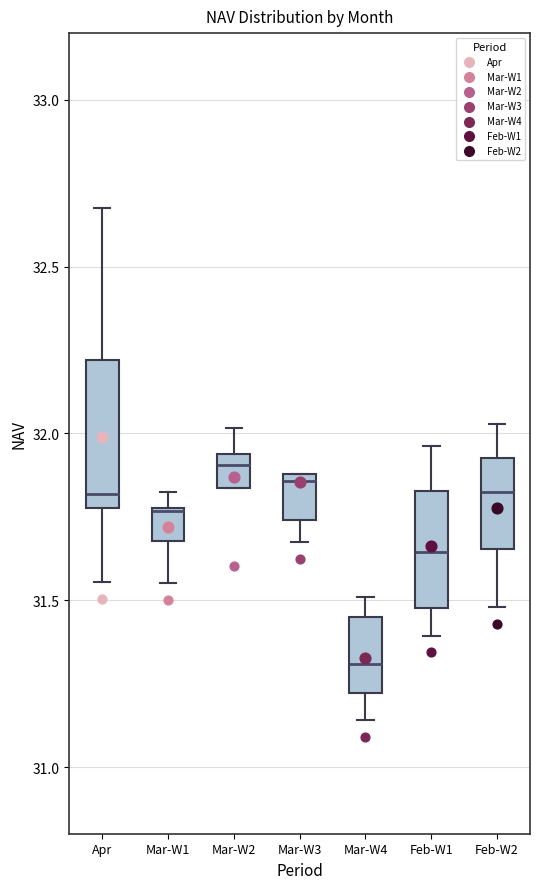

Reading left to right, read every box against the y-axis: the position of its median line, the range the box covers, and the ends of its whiskers. The values are not printed on the chart, so give them approximately, as read against the axis.

Apr: median 31.80 (just above the box's lower edge), box 31.80 to 32.20, whiskers 31.55 to 32.70
Mar-W1: median 31.75 (drawn on the box's upper edge), box 31.70 to 31.80, whiskers 31.55 to 31.80 (just above the box's upper edge)
Mar-W2: median 31.90, box 31.85 to 31.95, whiskers 31.85 to 32.00
Mar-W3: median 31.85, box 31.75 to 31.90, whiskers 31.70 to 31.90
Mar-W4: median 31.30, box 31.20 to 31.45, whiskers 31.15 to 31.50
Feb-W1: median 31.65, box 31.50 to 31.85, whiskers 31.40 to 31.95
Feb-W2: median 31.85, box 31.65 to 31.95, whiskers 31.50 to 32.05